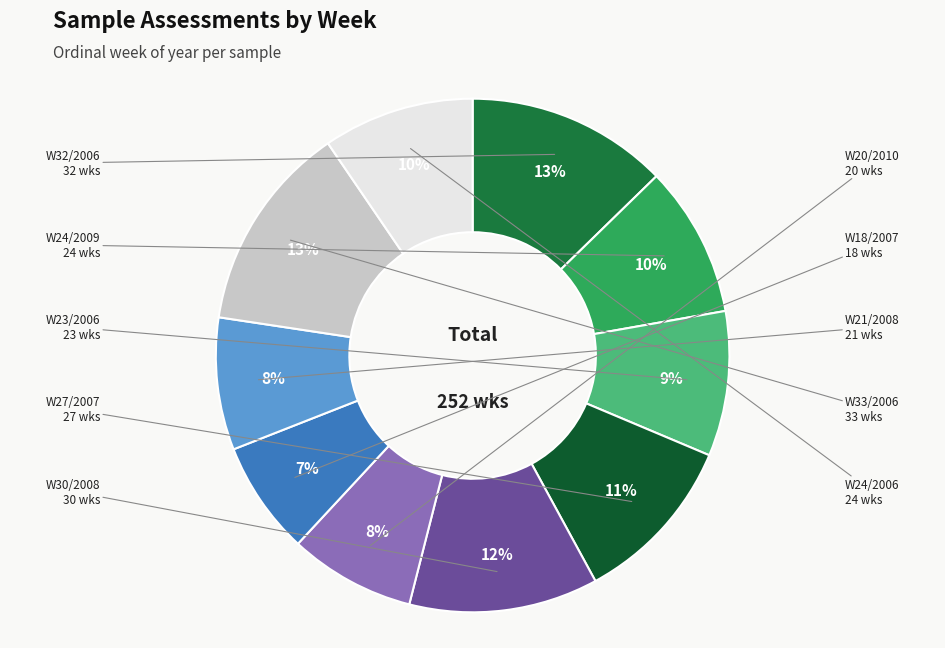

Count the number of slices in the pie.

10